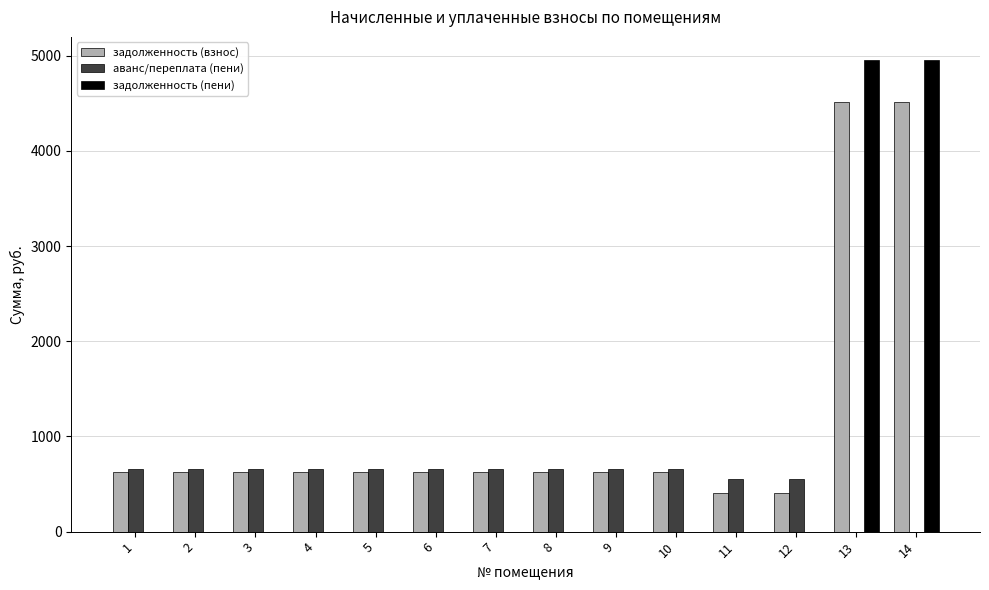

Is the value of задолженность (пени) at 6 greater than the value of задолженность (взнос) at 13?

No